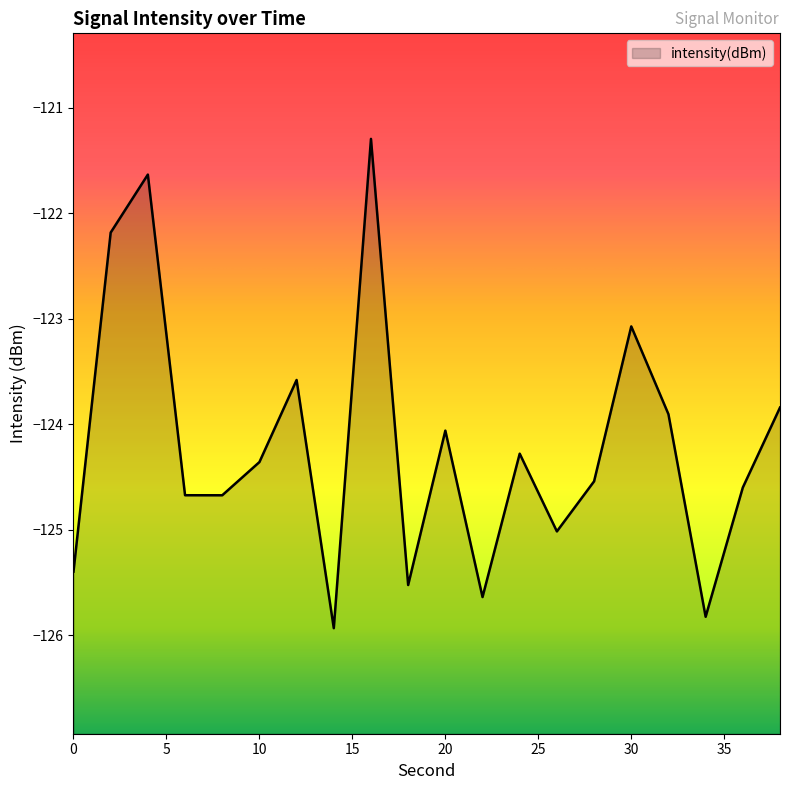

At which category does the data reach its first local valley?

8